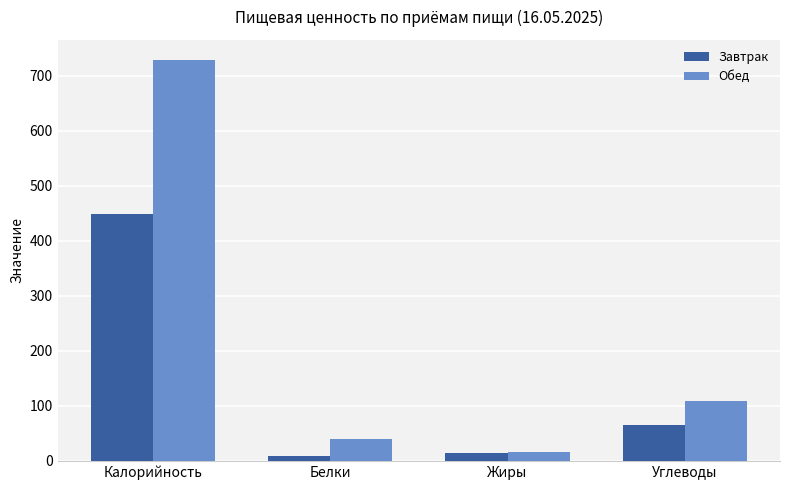

At how many categories does at least one series exceed 481?

1